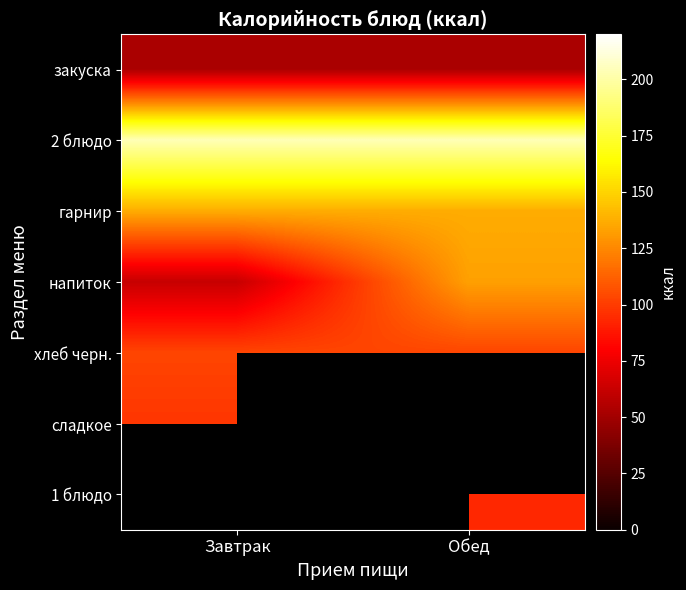

Which has a higher value, Обед or Завтрак?

Обед